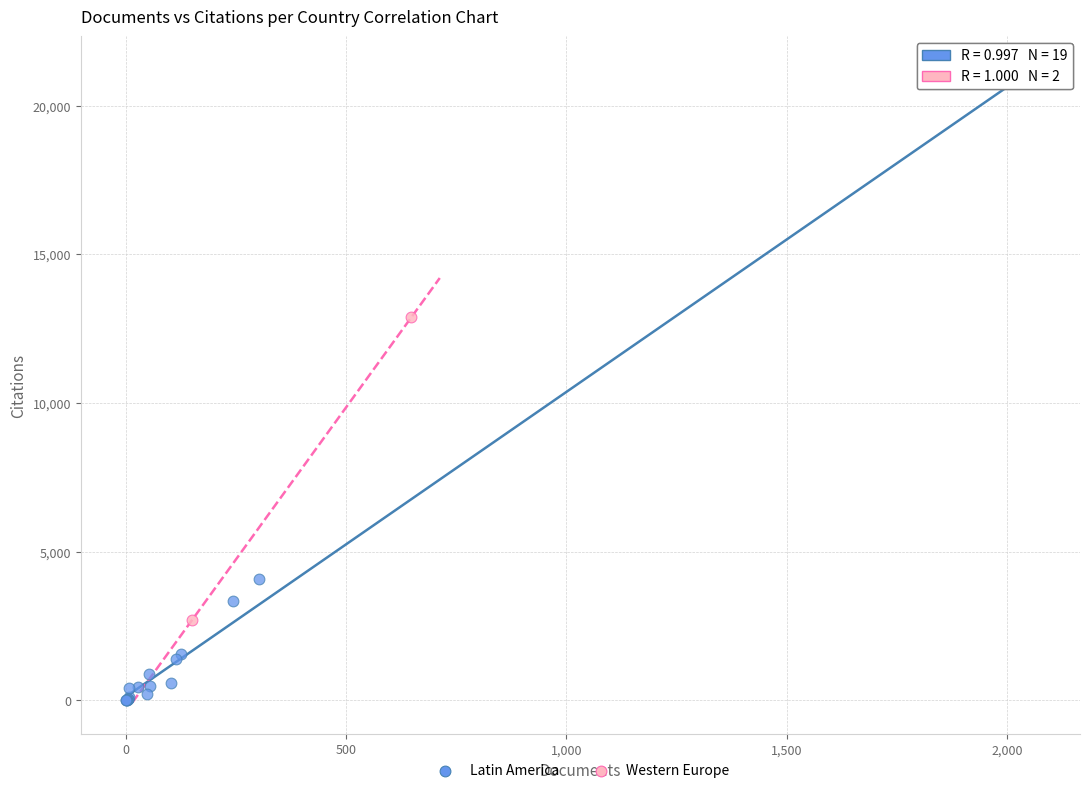

Which series contains the lowest Y value?

Latin America